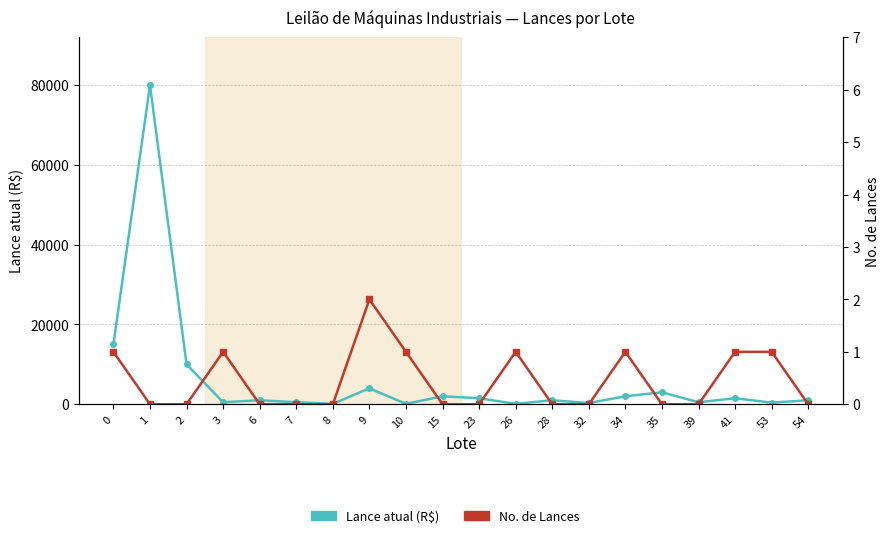

True or false: Lance atual (R$) has more than 0 points higher than both neighbors.

True